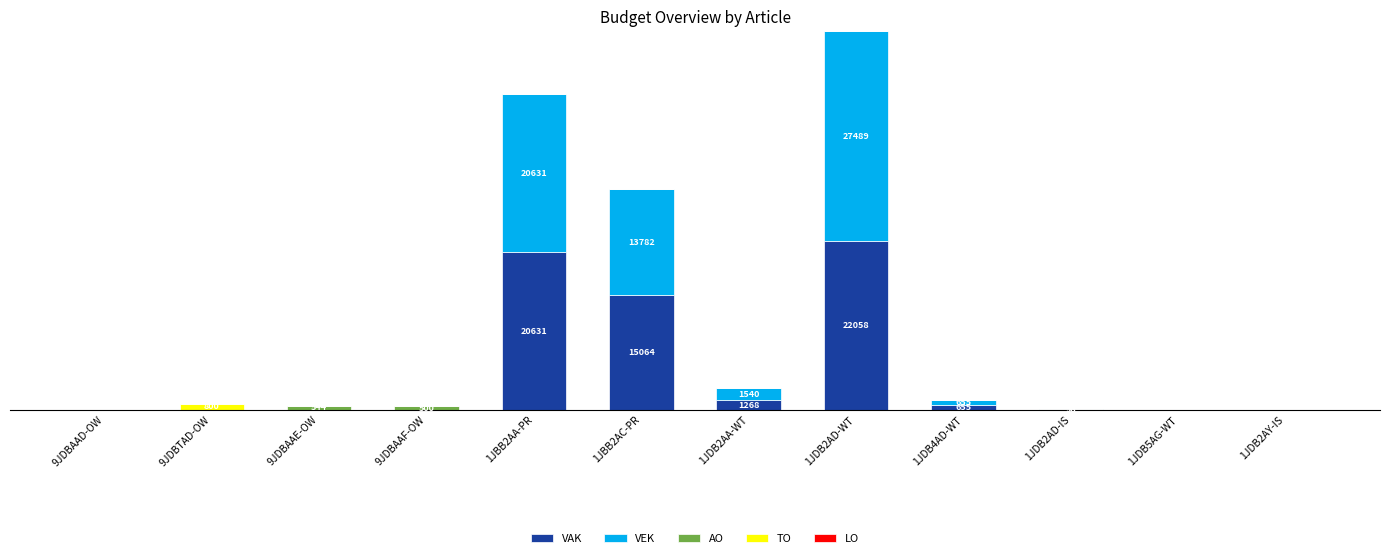

Are the bars grouped side by side (vs. stacked)?

No